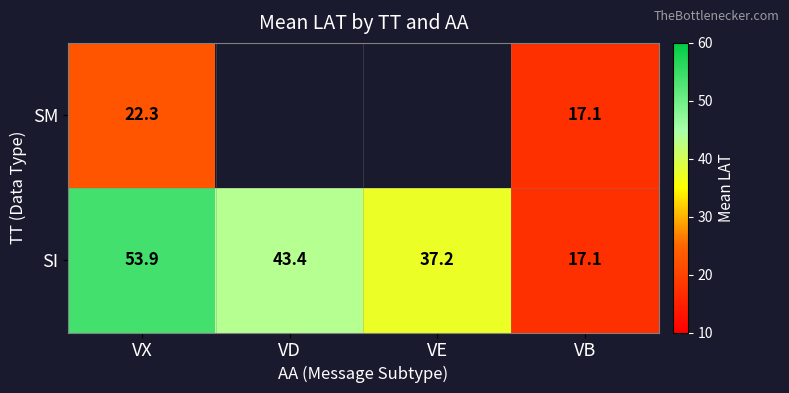

What is the approximate value of SI at VX?

53.9